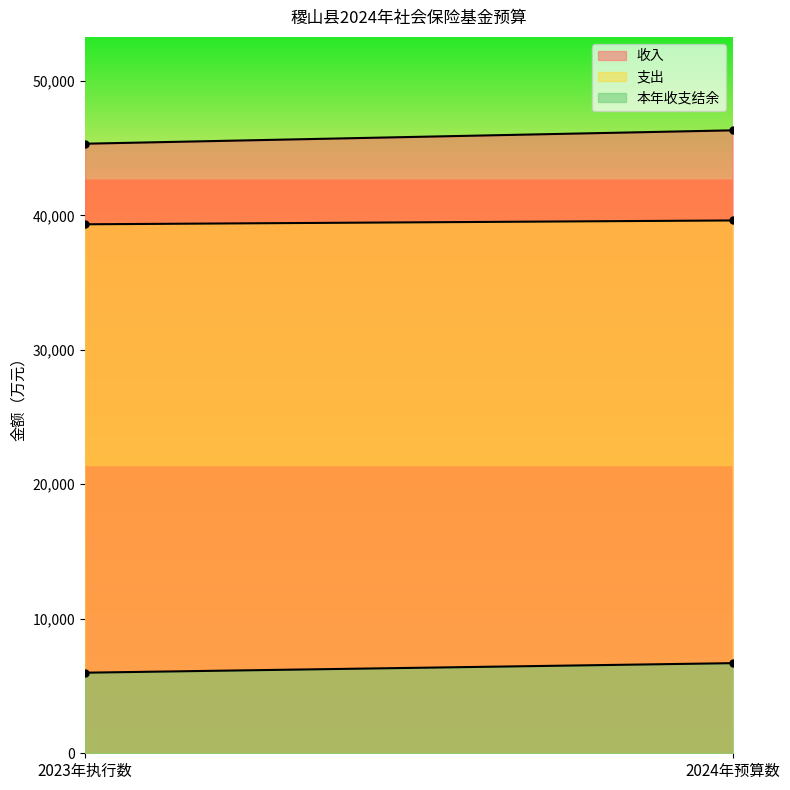

What position from the right is 2023年执行数?

2